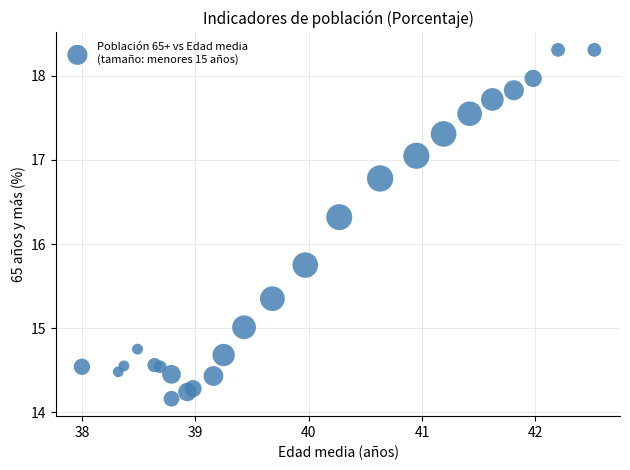

What is the range of X values (max minus min)?

4.5